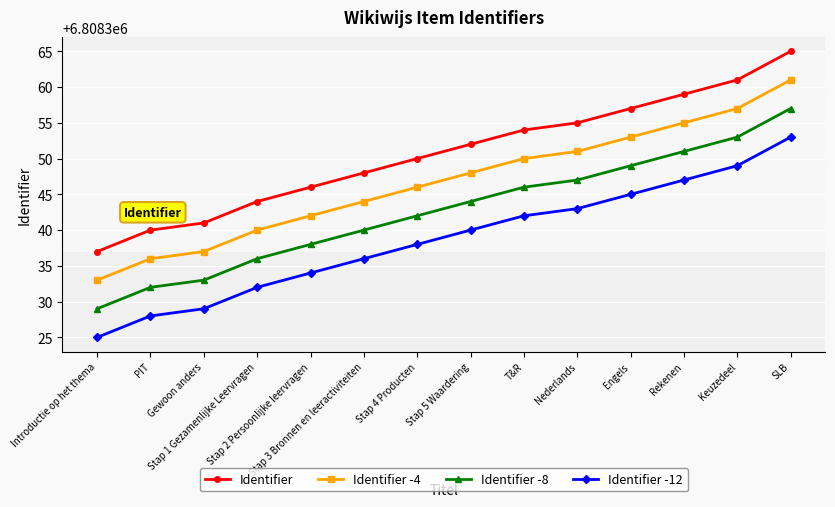

Reading left to right, list all the values displayed in this chart.

Identifier: 6808337	6808340	6808341	6808344	6808346	6808348	6808350	6808352	6808354	6808355	6808357	6808359	6808361	6808365
Identifier -4: 6808333	6808336	6808337	6808340	6808342	6808344	6808346	6808348	6808350	6808351	6808353	6808355	6808357	6808361
Identifier -8: 6808329	6808332	6808333	6808336	6808338	6808340	6808342	6808344	6808346	6808347	6808349	6808351	6808353	6808357
Identifier -12: 6808325	6808328	6808329	6808332	6808334	6808336	6808338	6808340	6808342	6808343	6808345	6808347	6808349	6808353